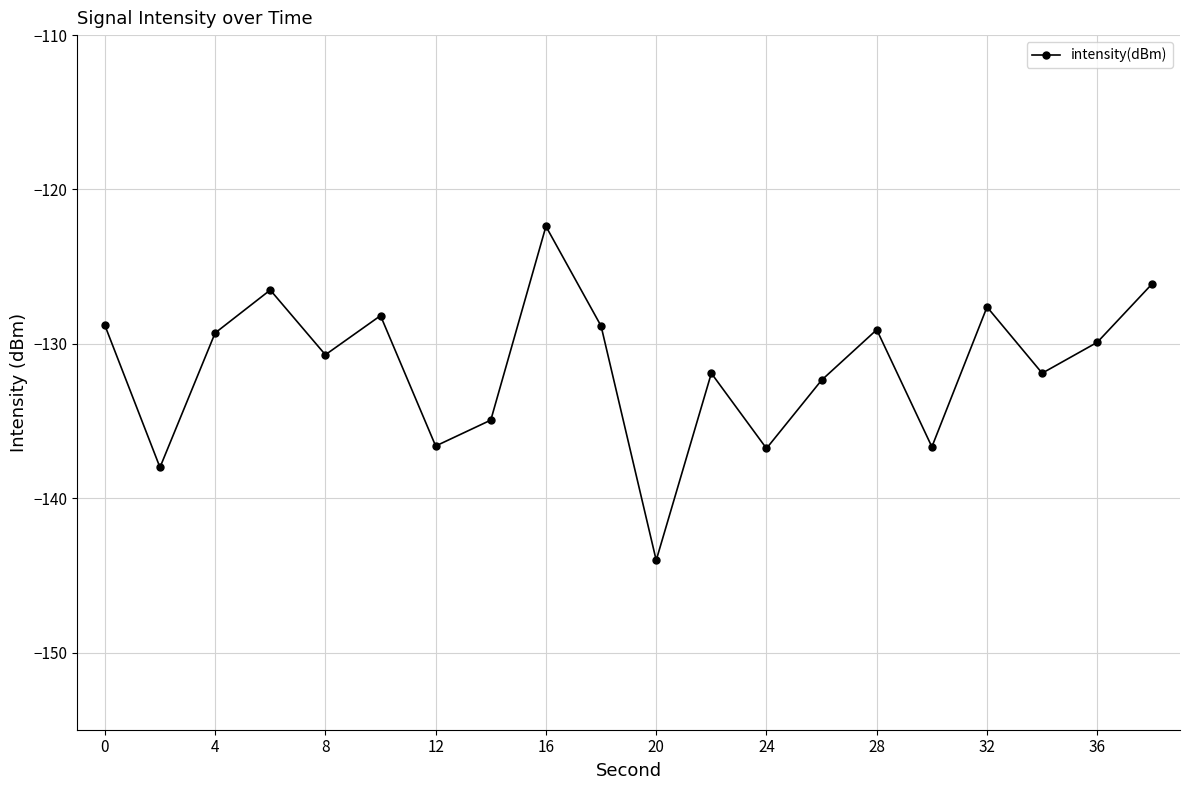

True or false: the data has more than 0 interior local peaks.

True